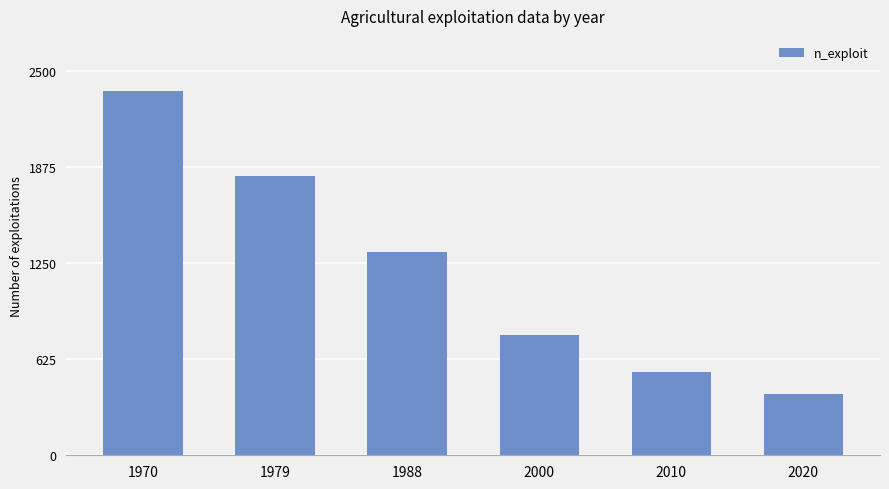

How many data points are less than 1324?

3